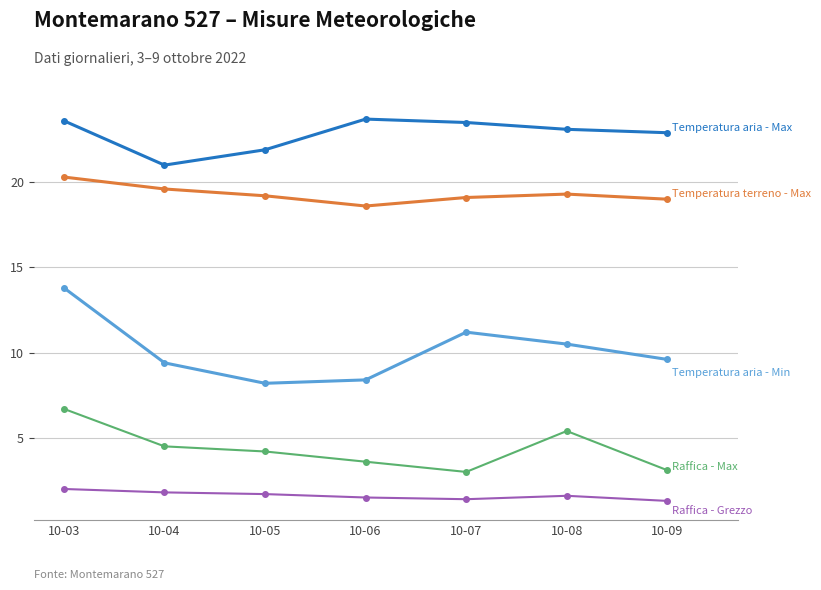

At which category is the sum across all series the highest?

10-03